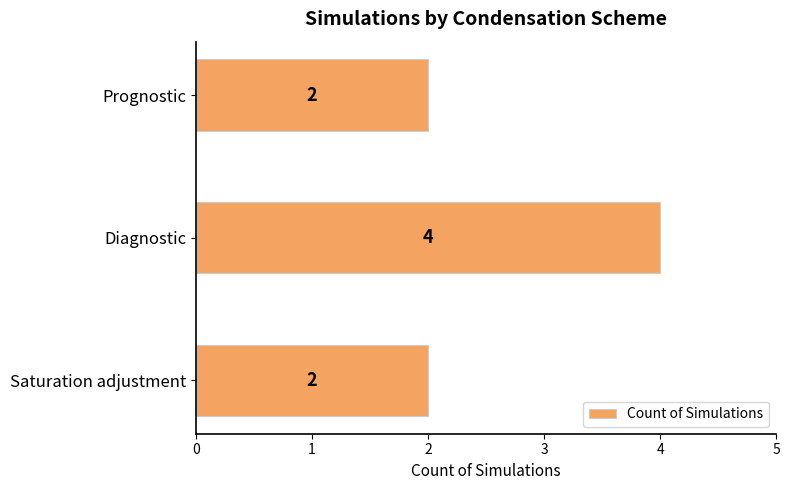

Is it true that the value at Saturation adjustment is 0?

False